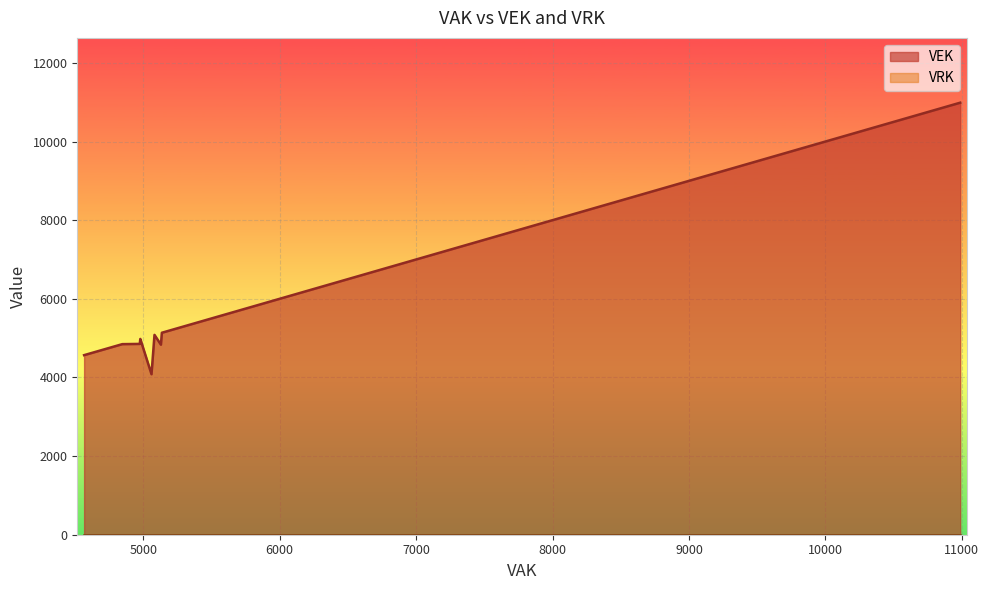

True or false: VRK has more than 0 points higher than both neighbors.

False